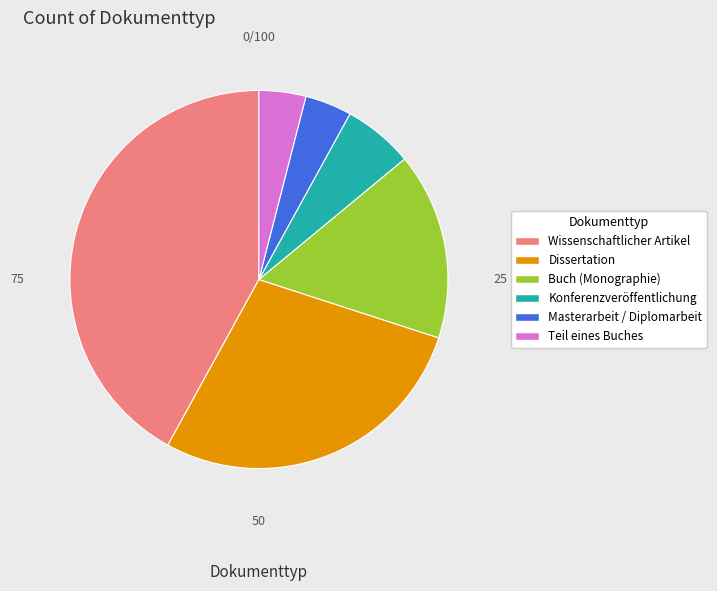

Is it true that Masterarbeit / Diplomarbeit is 14% of the pie?

False